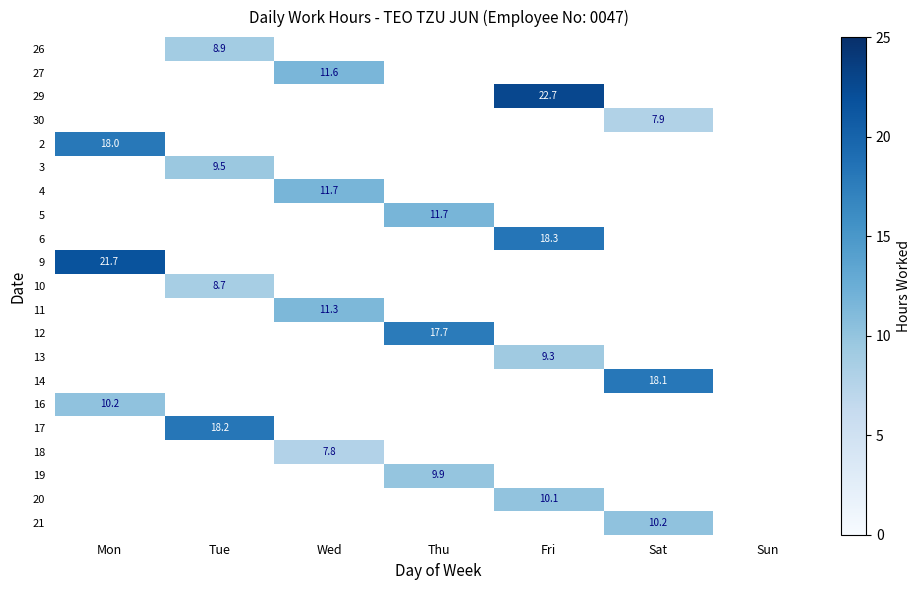

Which has a higher value, Wed or Mon?

Mon